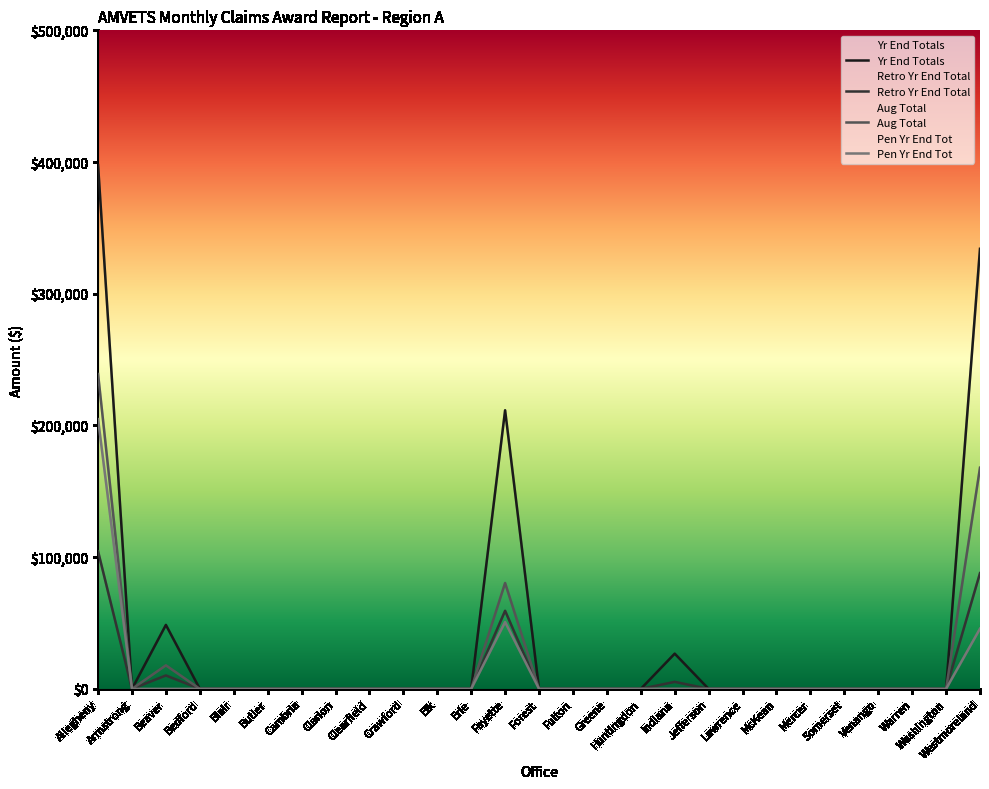

How many data points in Yr End Totals are above 0?

5